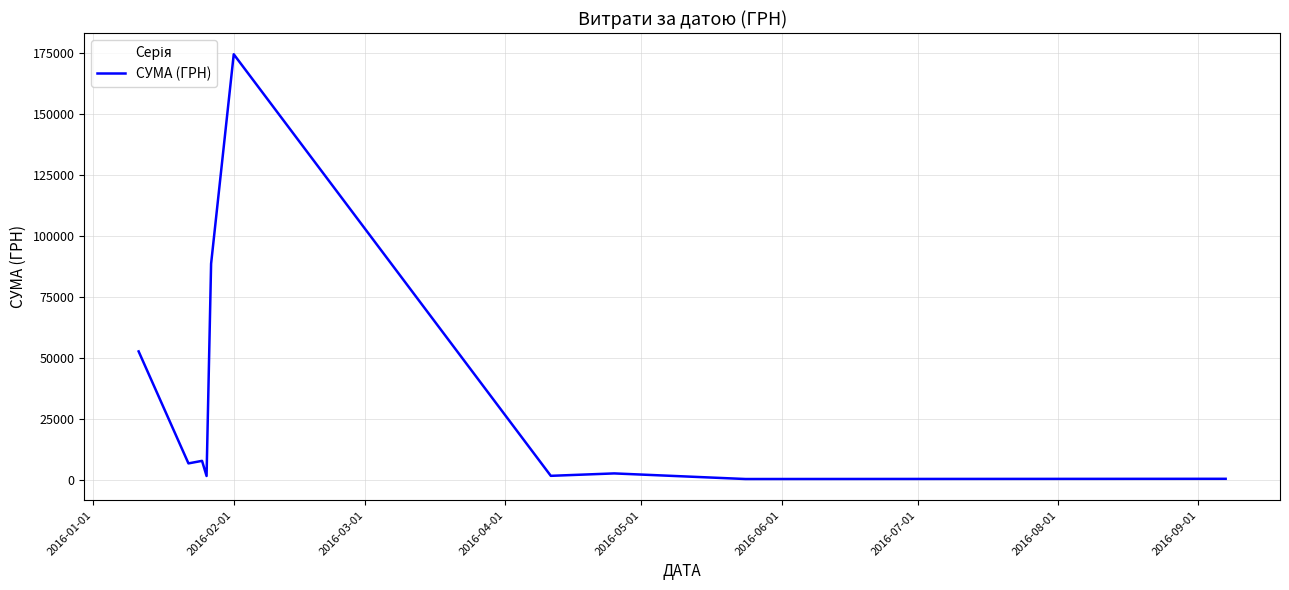

What is the greatest value displayed?

174546.5